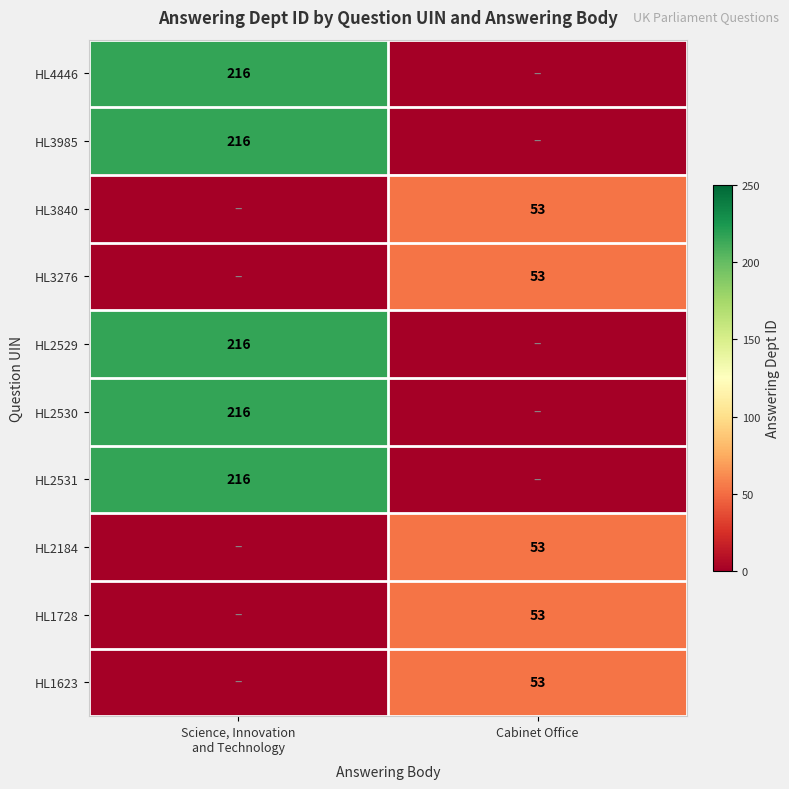

Is it true that HL1623 equals 53 at Cabinet Office?

True